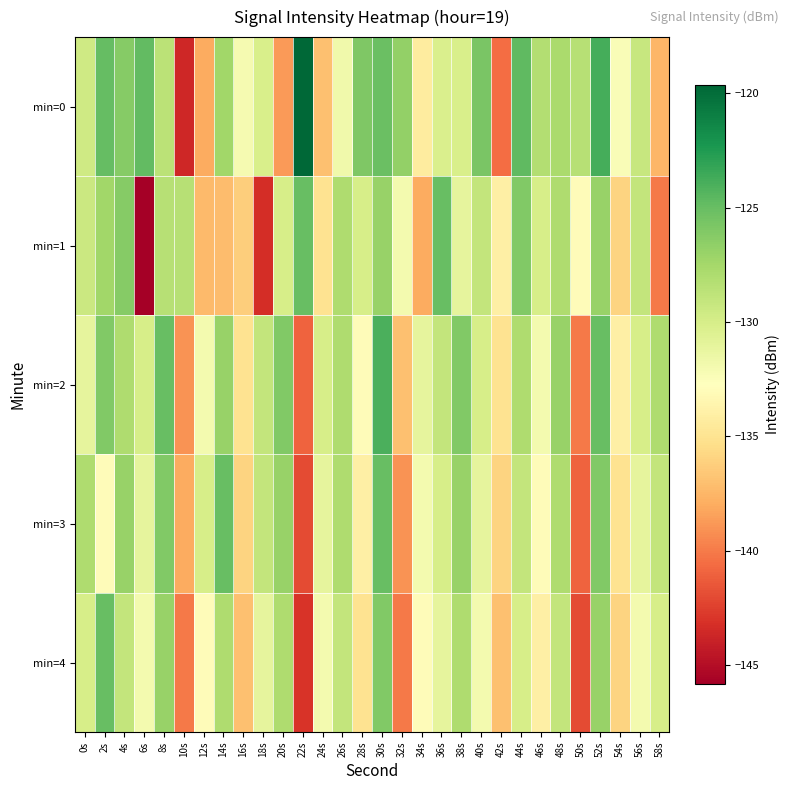

Rank the series at 14s from highest to lowest value.

min=3, min=2, min=0, min=4, min=1